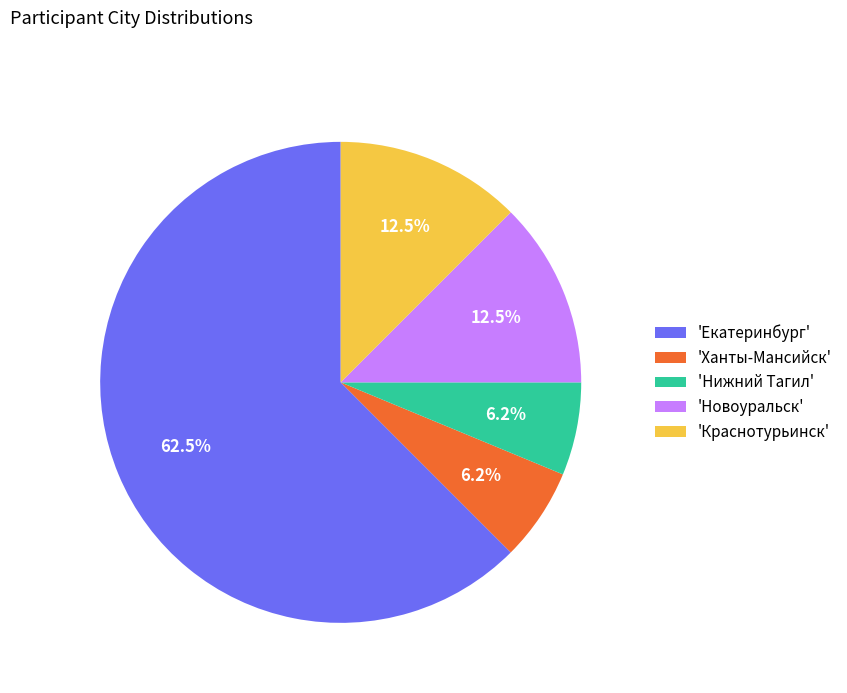

What is the largest slice in the pie chart?

'Екатеринбург'